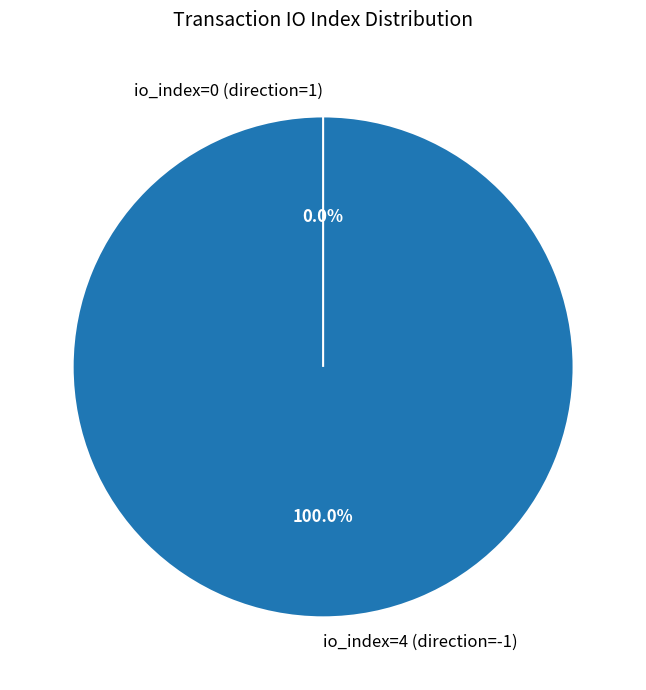

To the nearest percent, what is the difference between the largest and smallest slice percentages?

100%